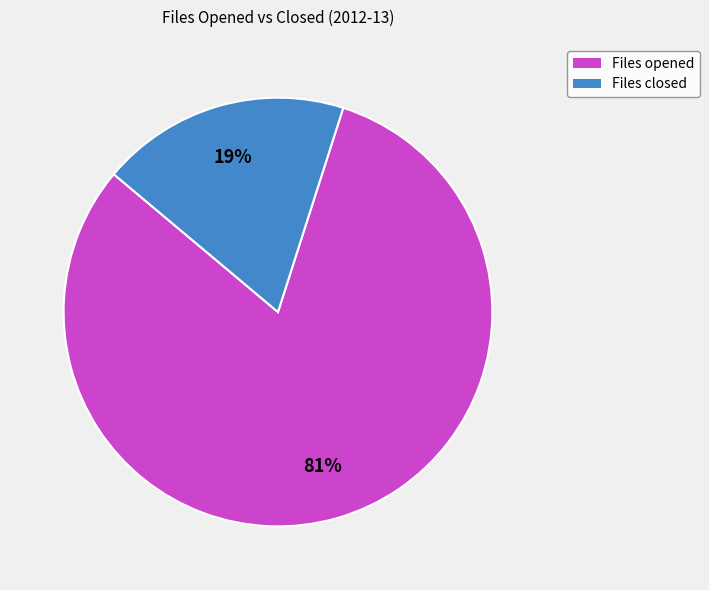

Which category has the biggest portion of the pie?

Files opened